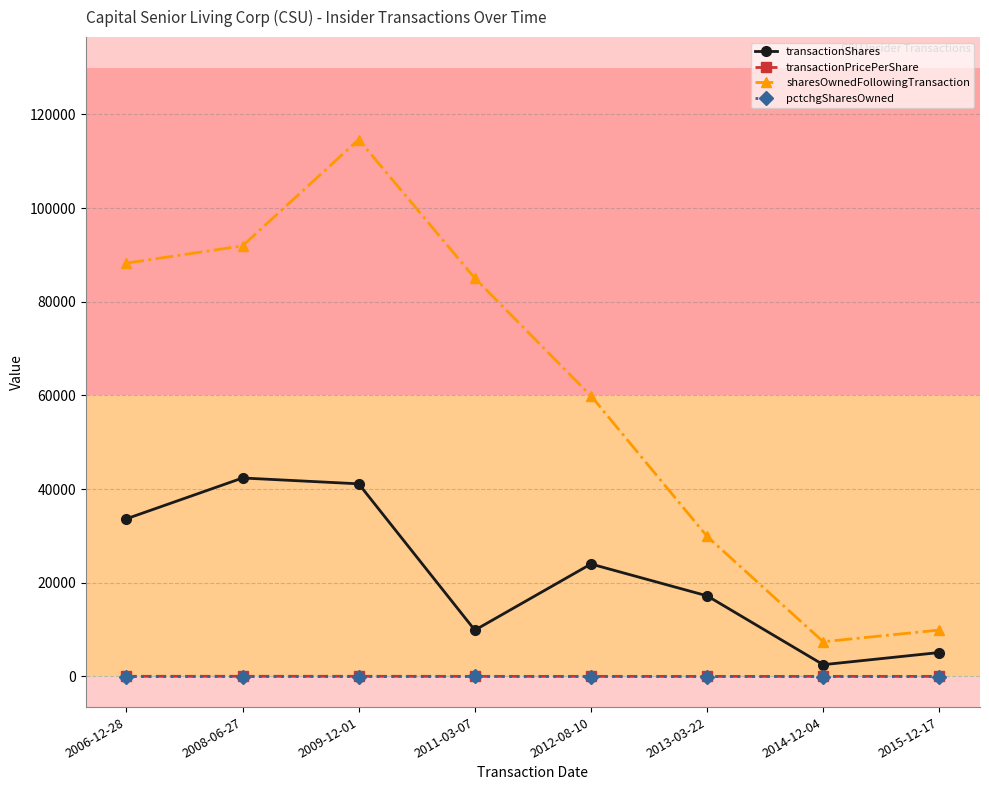

Which series has the largest total across all categories?

sharesOwnedFollowingTransaction